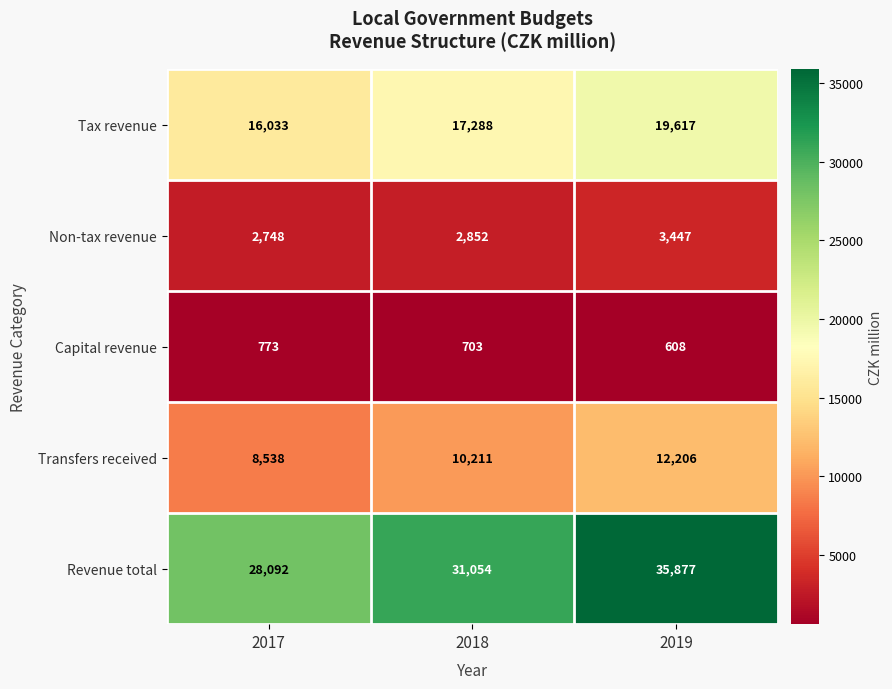

Where is Transfers received nearest to the value 10372?

2018